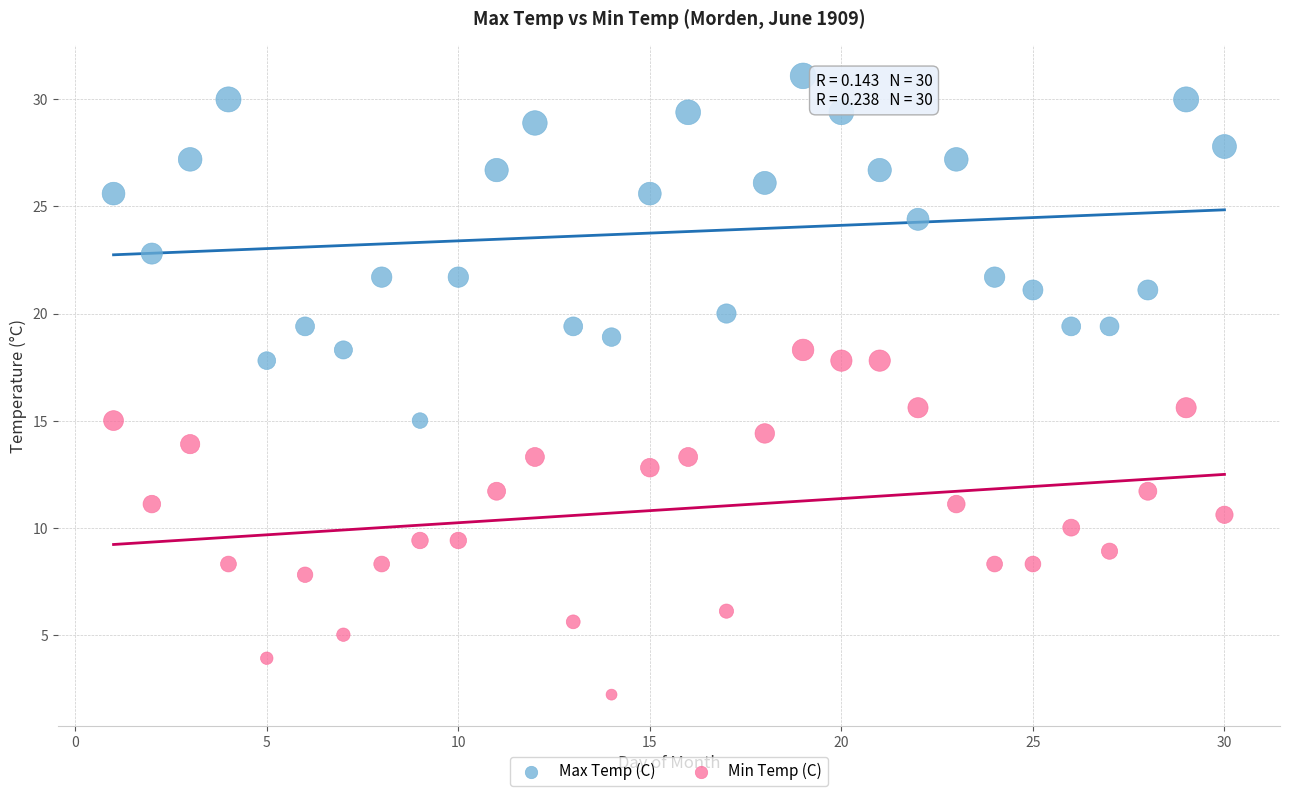

Which series contains the lowest Y value?

Min Temp (C)